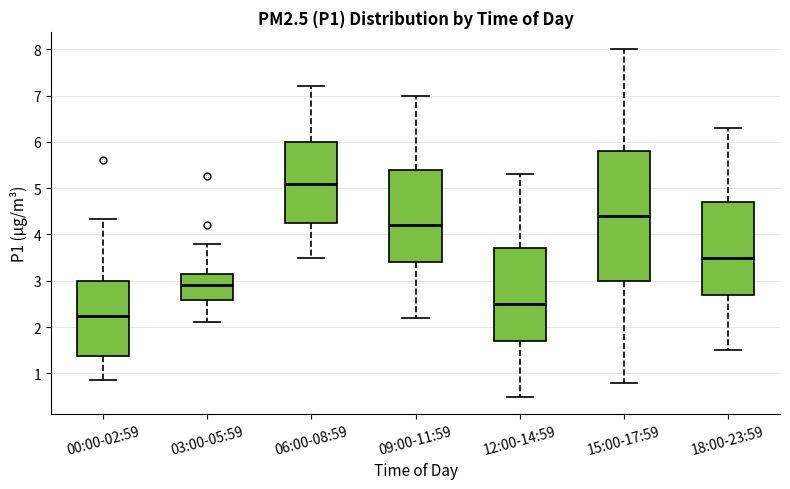

Which box has the highest median line?

06:00-08:59